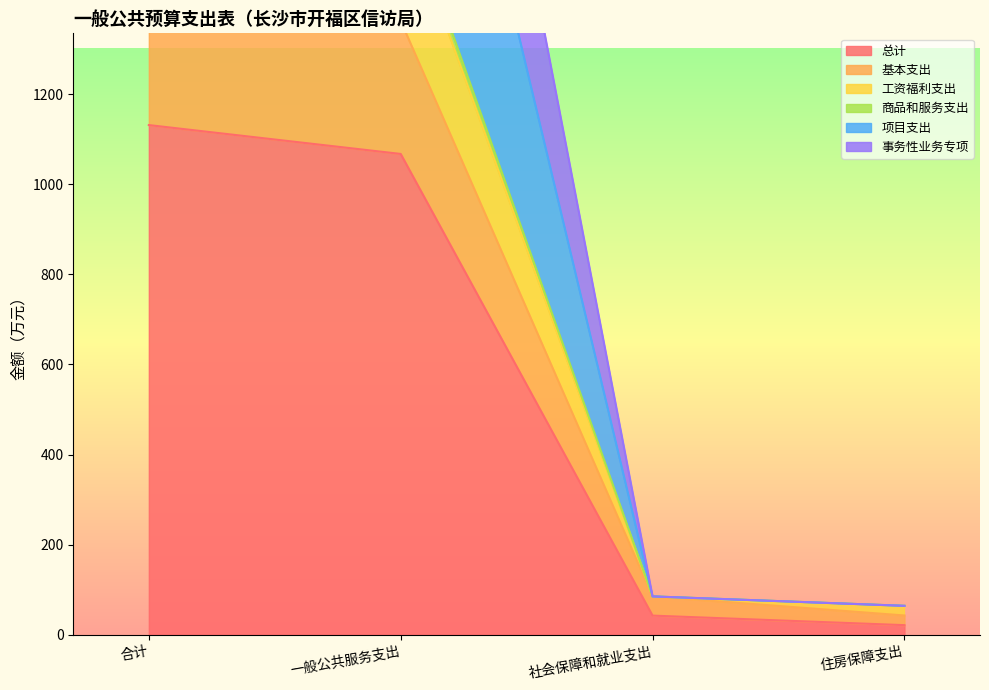

What are all the series names shown in the legend?

总计, 基本支出, 工资福利支出, 商品和服务支出, 项目支出, 事务性业务专项